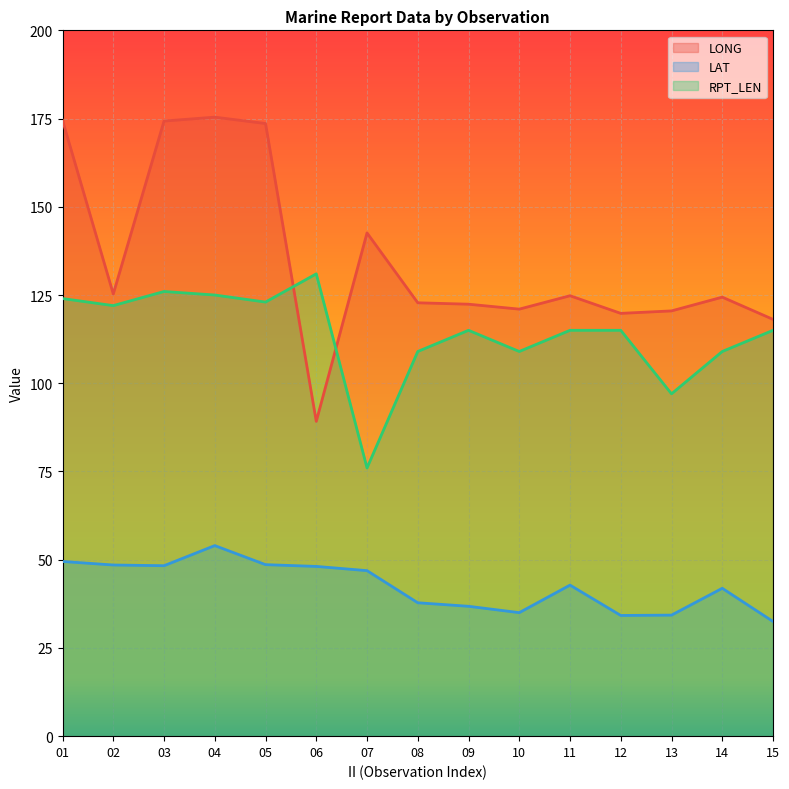

At which category is the sum across all series the highest?

04